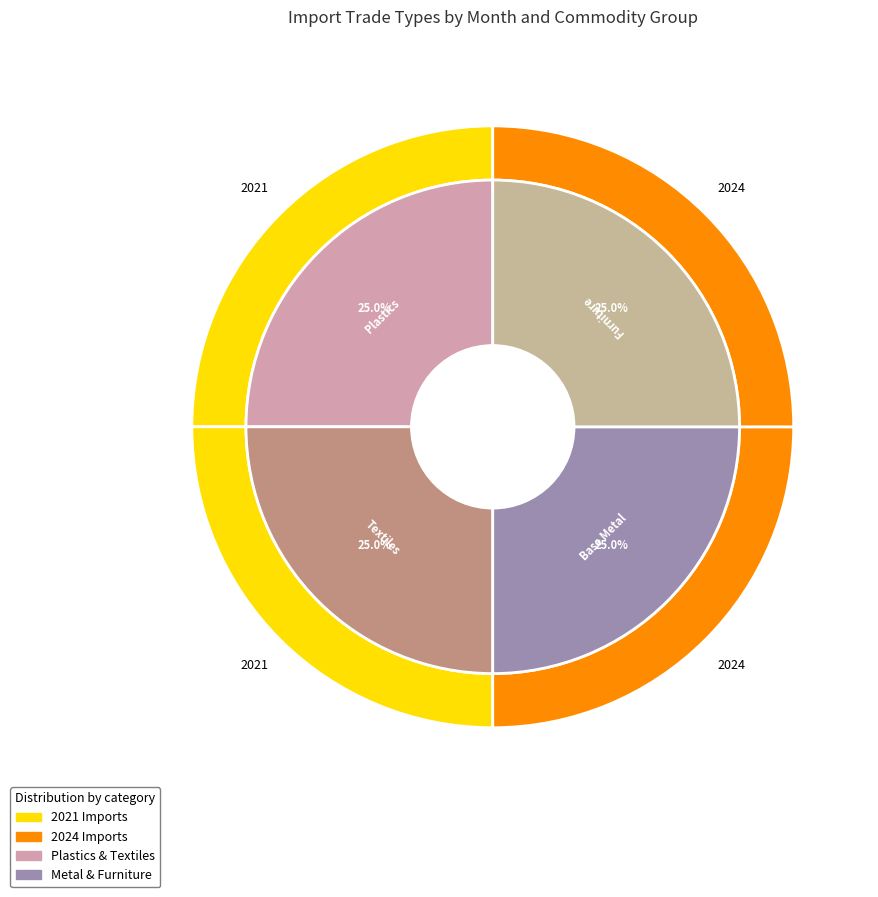

To the nearest percent, what is the average slice percentage?

25%